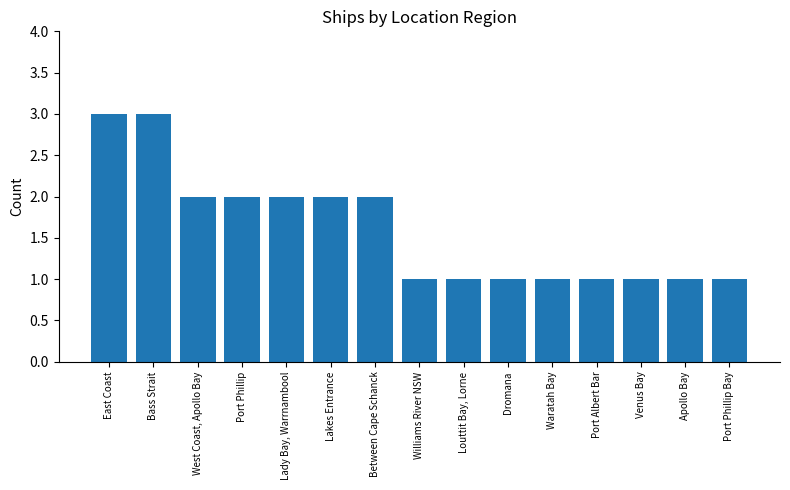

Reading right to left, list all the values displayed in this chart.

Port Phillip Bay=1	Apollo Bay=1	Venus Bay=1	Port Albert Bar=1	Waratah Bay=1	Dromana=1	Louttit Bay, Lorne=1	Williams River NSW=1	Between Cape Schanck=2	Lakes Entrance=2	Lady Bay, Warrnambool=2	Port Phillip=2	West Coast, Apollo Bay=2	Bass Strait=3	East Coast=3